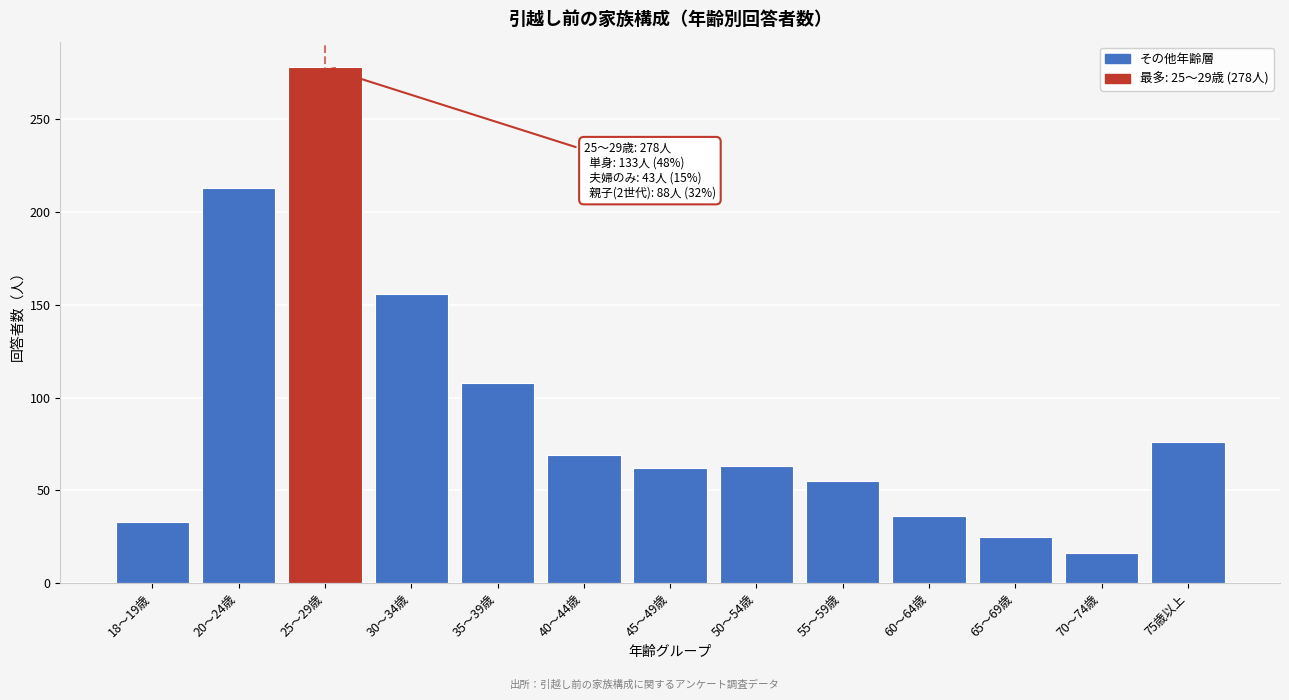

Which has a higher value, 60～64歳 or 25～29歳?

25～29歳